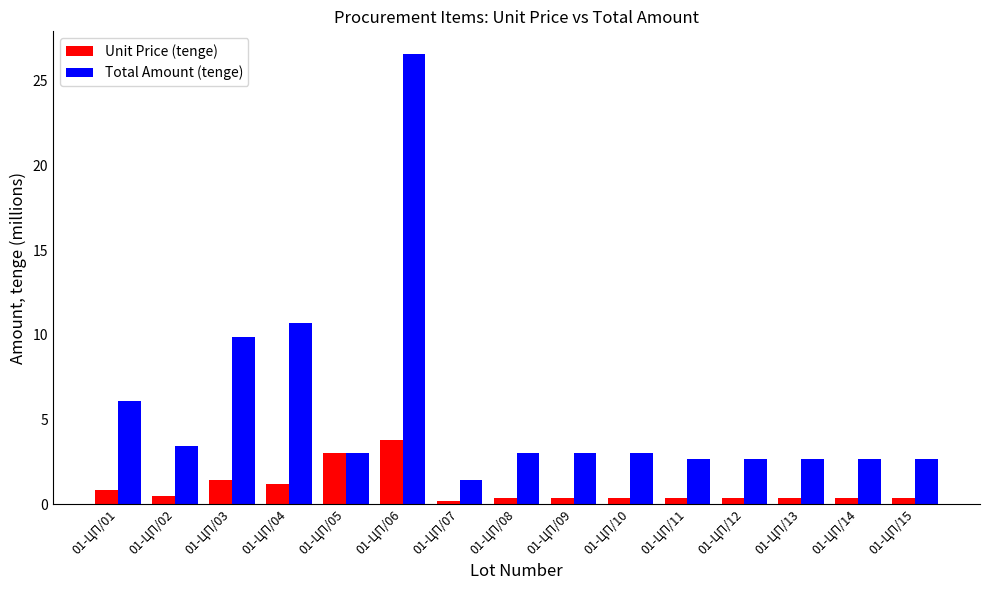

What is the sum of all Total Amount (tenge) values?

83.7